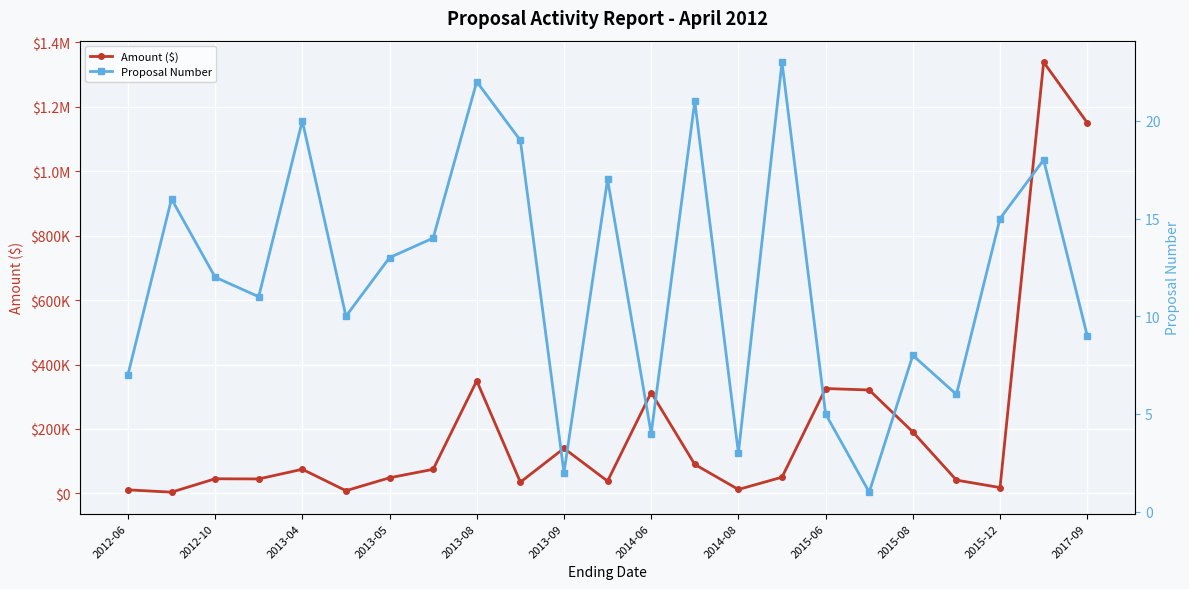

Rank the series by their maximum value, from highest to lowest.

Amount ($), Proposal Number